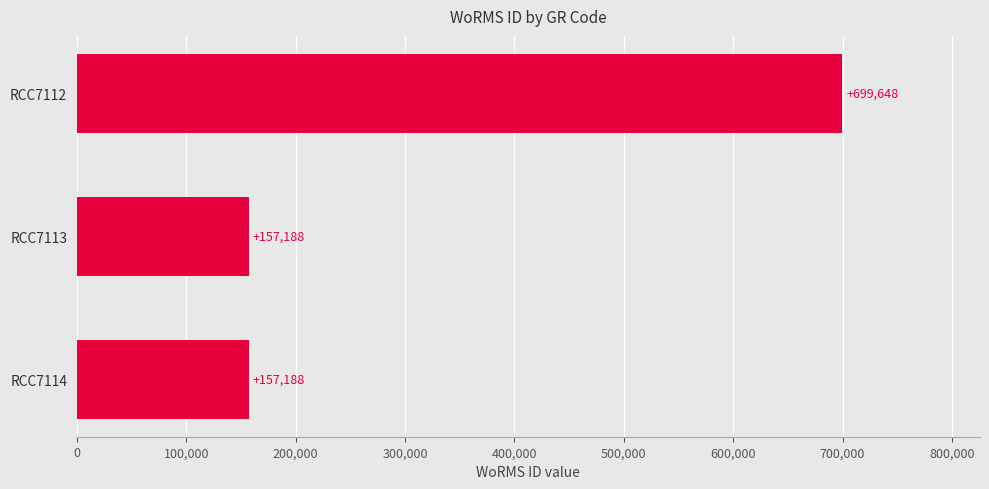

Reading bottom to top, what are all the values shown in this chart?

RCC7114=157188	RCC7113=157188	RCC7112=699648